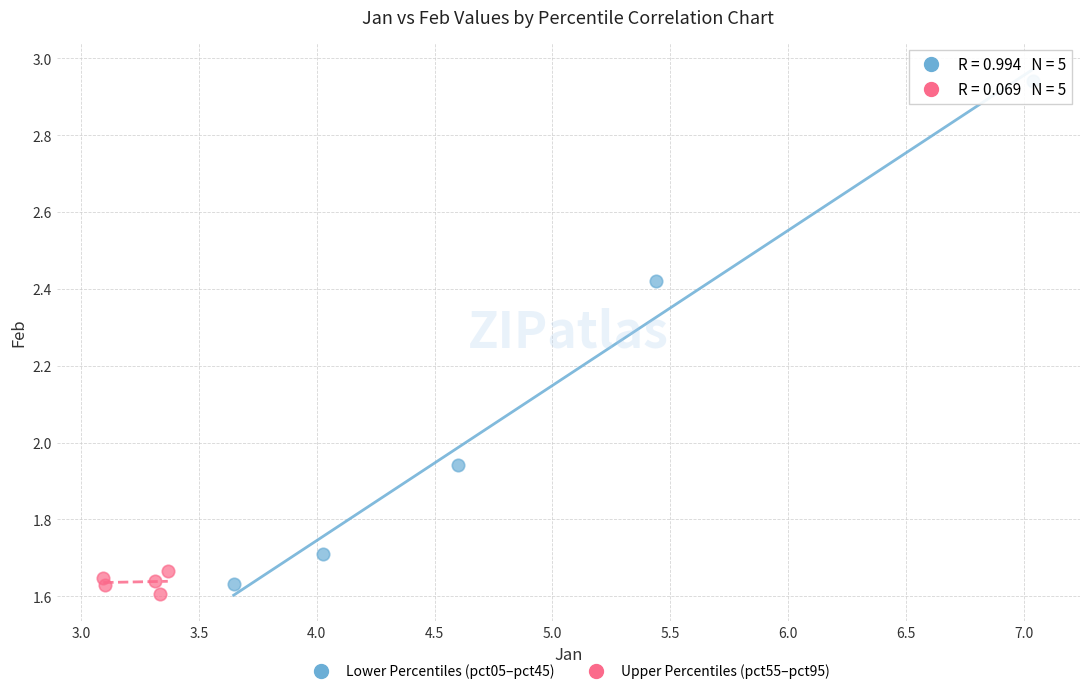

What are all the series names shown in the legend?

Lower Percentiles (pct05–pct45), Upper Percentiles (pct55–pct95)